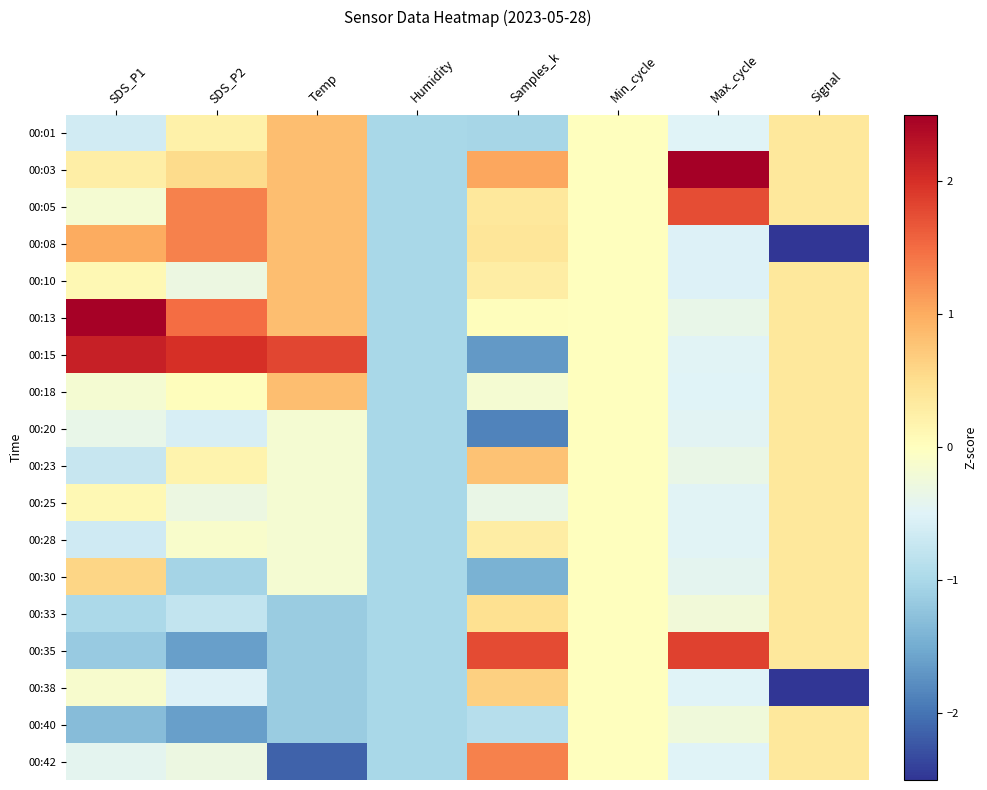

How many distinct data groups are displayed?

18